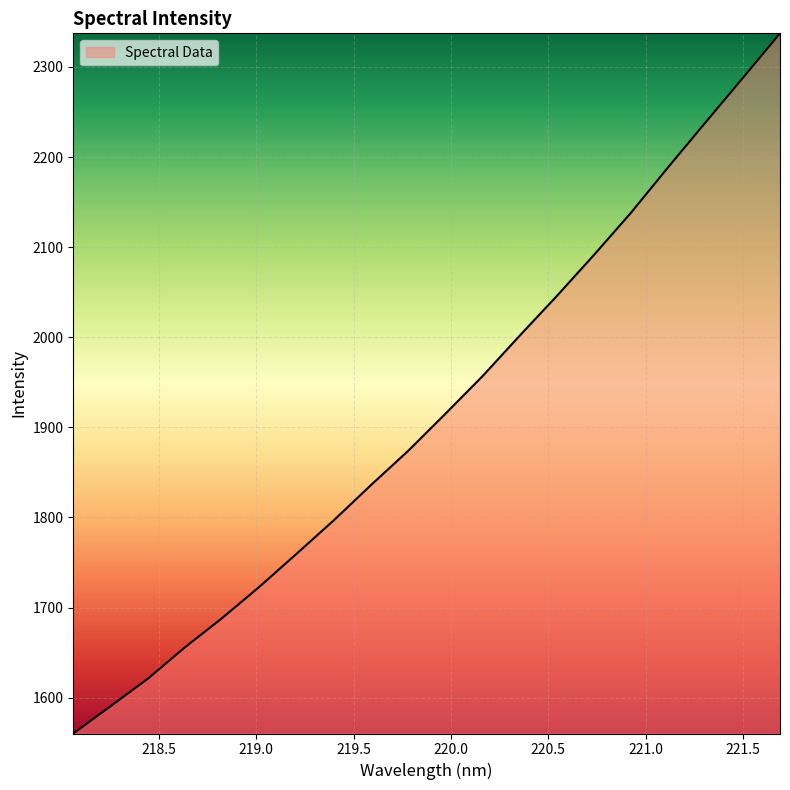

What is the label of the 20th point from the left?

221.6902